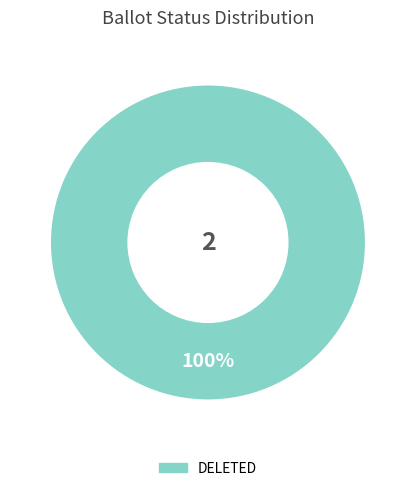

How many segments does this pie chart have?

1